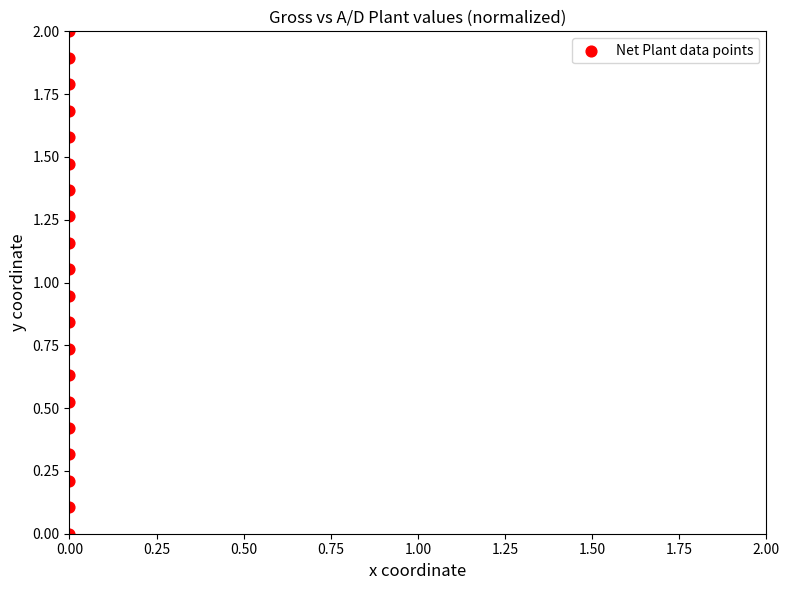

What is the range of Y values (max minus min)?

2.0